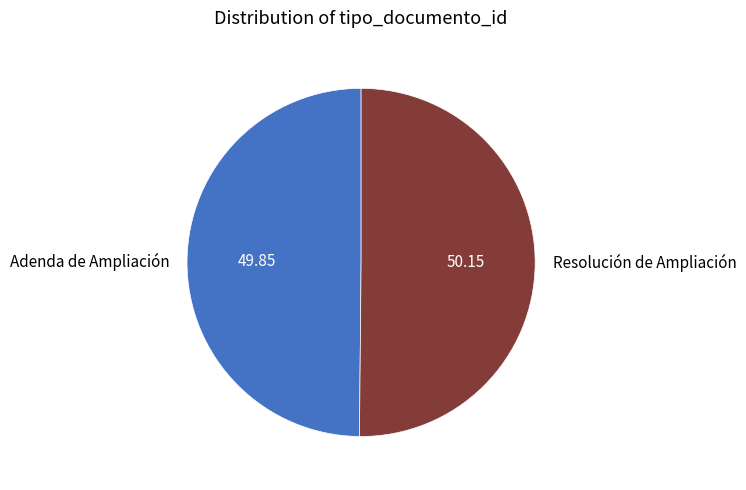

Count the number of slices in the pie.

2